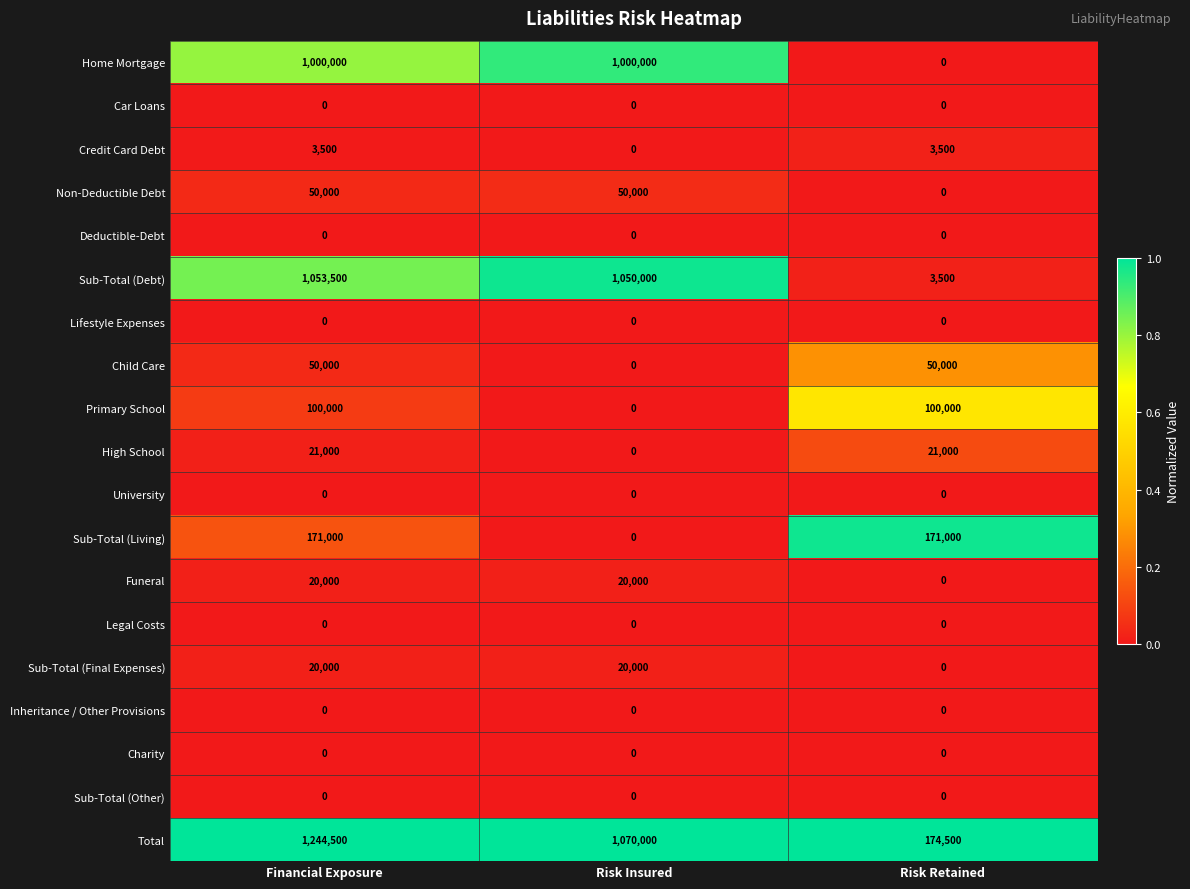

Between Risk Insured and Risk Retained, which series saw the biggest shift?

Sub-Total (Debt)